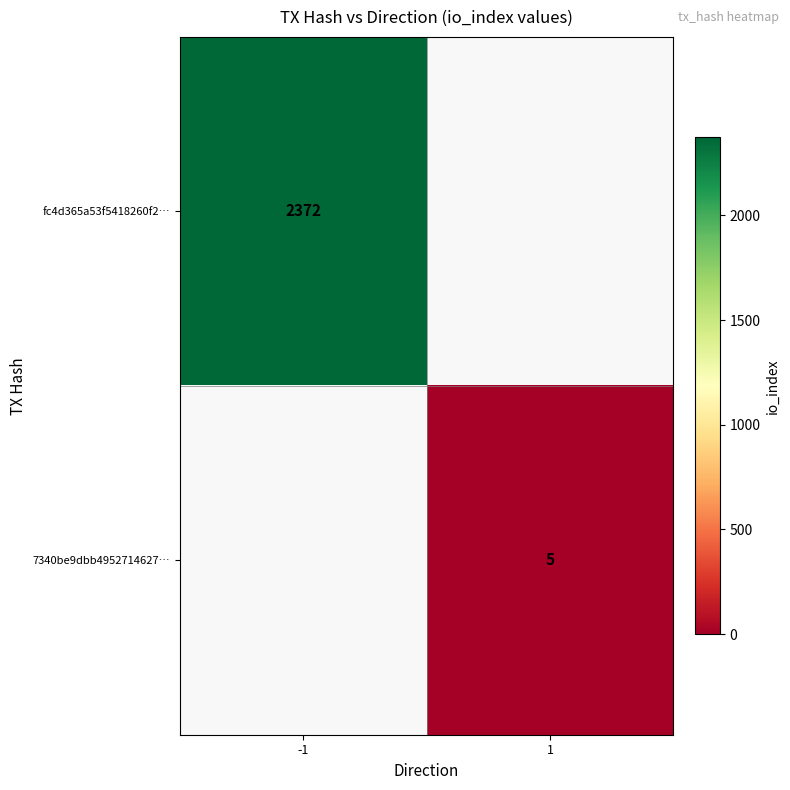

Is it true that 7340be9dbb4952714627… equals 5 at 1?

True